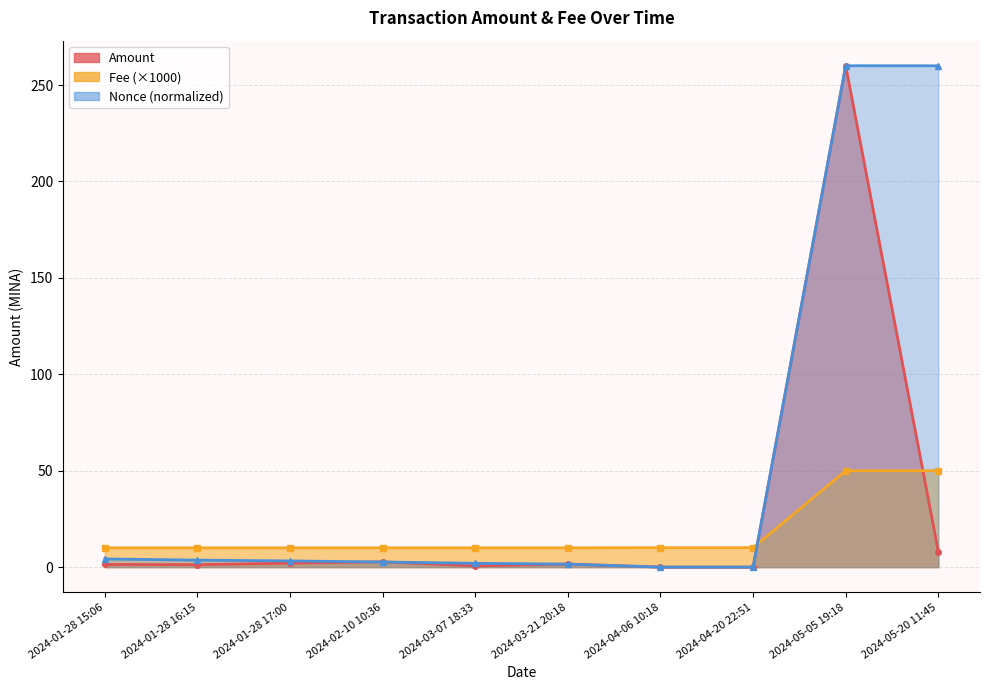

The Fee series shows 76.9 at 2024-05-05 19:18. True or false?

False